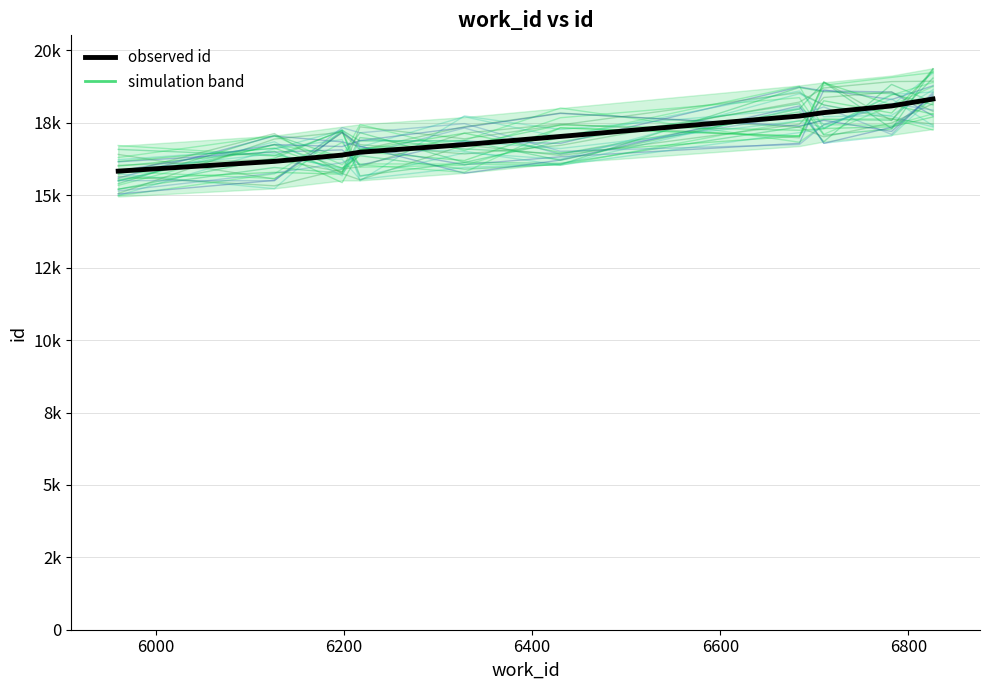

True or false: the data shows 18086 at 6782.

True